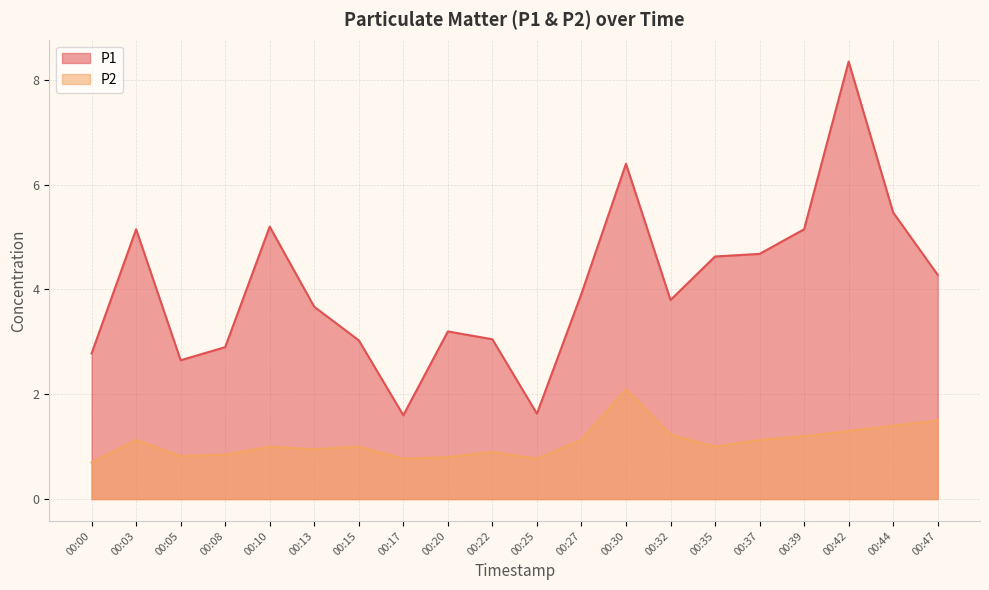

True or false: P1 has a value of 2.0 at 00:08.

False